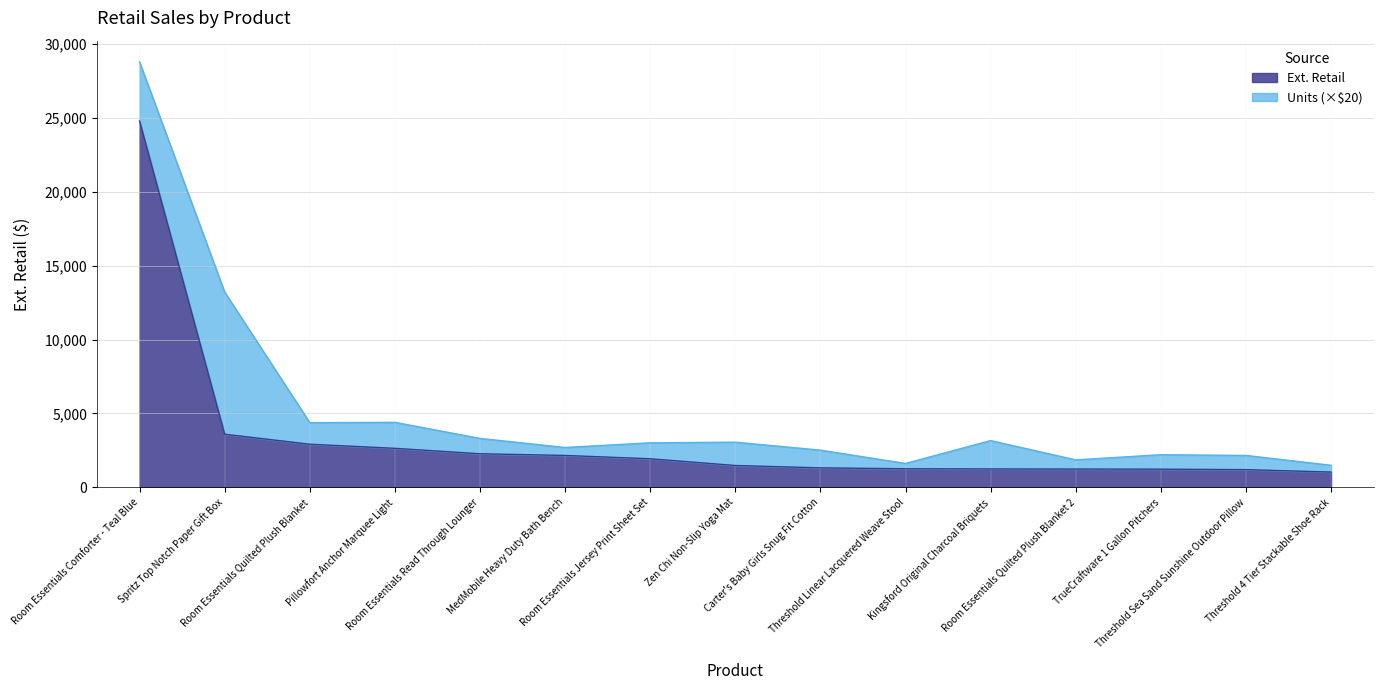

Which category has the lowest value across all series?

Threshold 4 Tier Stackable Shoe Rack